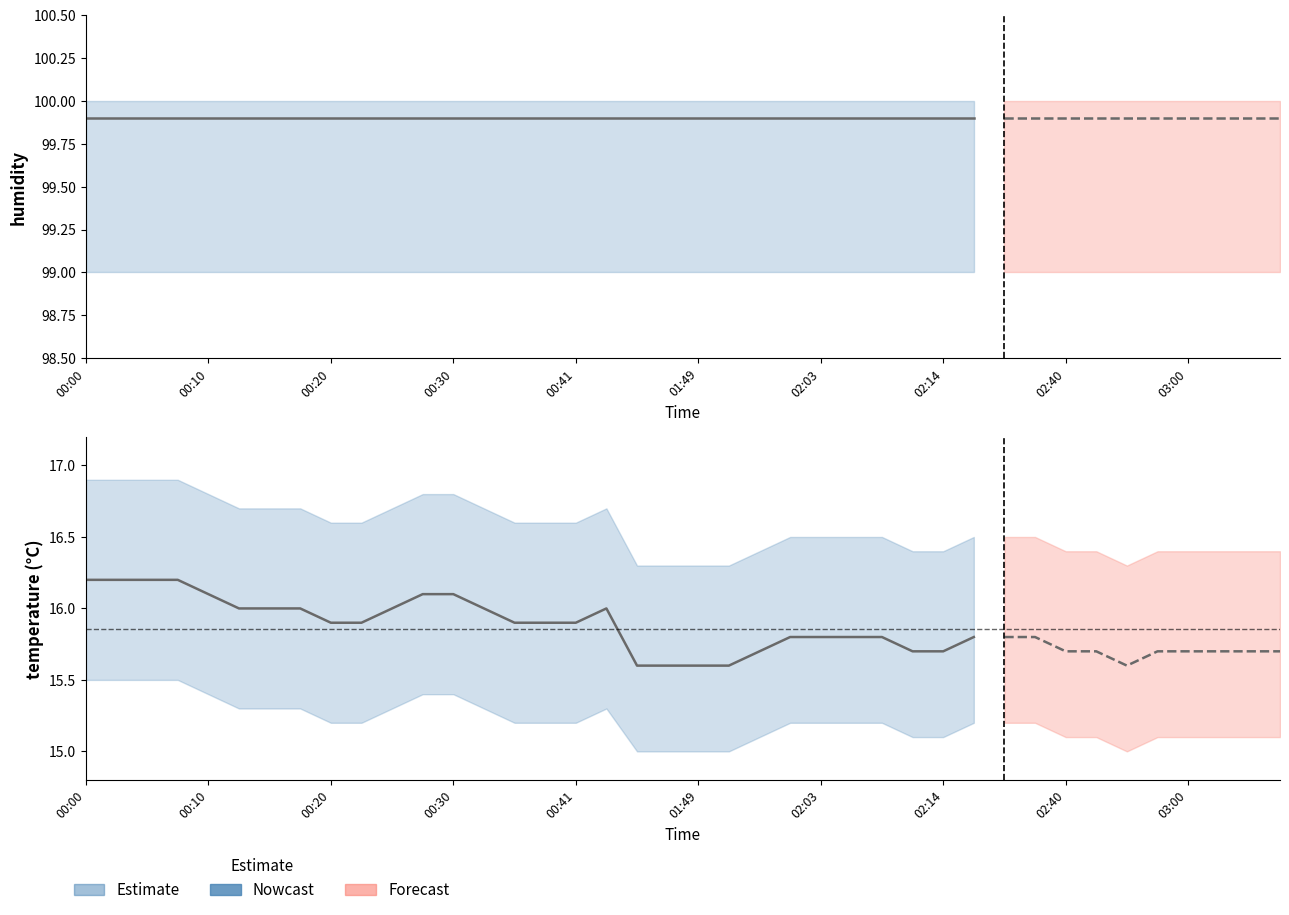

Reading left to right, list all the values displayed in this chart.

temperature: 16.2	16.2	16.2	16.2	16.1	16.0	16.0	16.0	15.9	15.9	16.0	16.1	16.1	16.0	15.9	15.9	15.9	16.0	15.6	15.6	15.6	15.6	15.7	15.8	15.8	15.8	15.8	15.7	15.7	15.8	15.8	15.8	15.7	15.7	15.6	15.7	15.7	15.7	15.7	15.7
humidity: 99.9	99.9	99.9	99.9	99.9	99.9	99.9	99.9	99.9	99.9	99.9	99.9	99.9	99.9	99.9	99.9	99.9	99.9	99.9	99.9	99.9	99.9	99.9	99.9	99.9	99.9	99.9	99.9	99.9	99.9	99.9	99.9	99.9	99.9	99.9	99.9	99.9	99.9	99.9	99.9